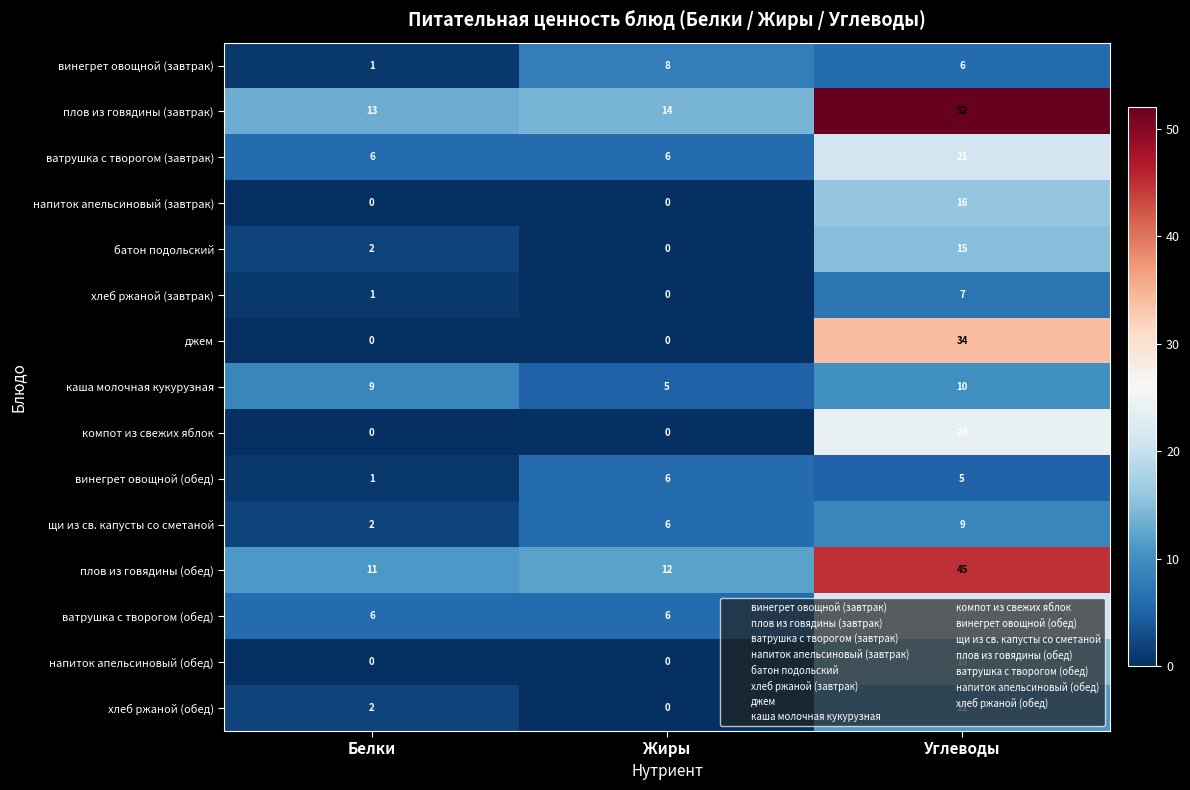

True or false: напиток апельсиновый (обед) has a value of 9 at Углеводы.

False